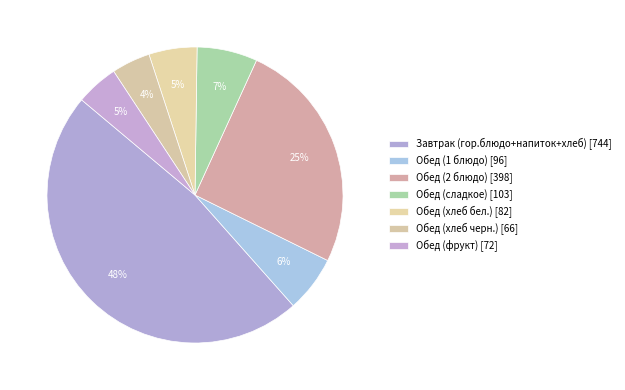

To the nearest percent, what portion does Завтрак (гор.блюдо+напиток+хлеб) represent?

48%